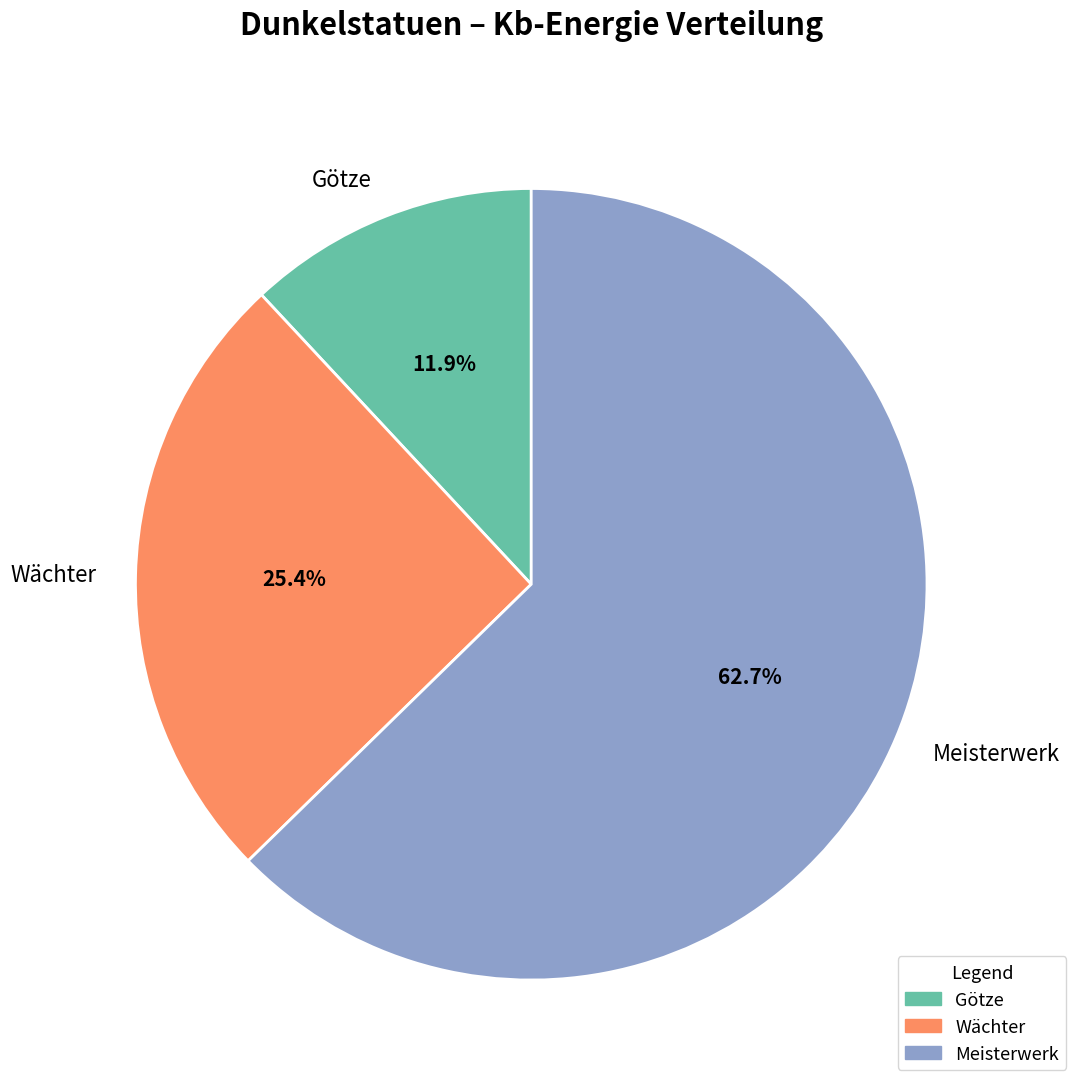

What is the total percentage of Meisterwerk and Götze?

74.6%